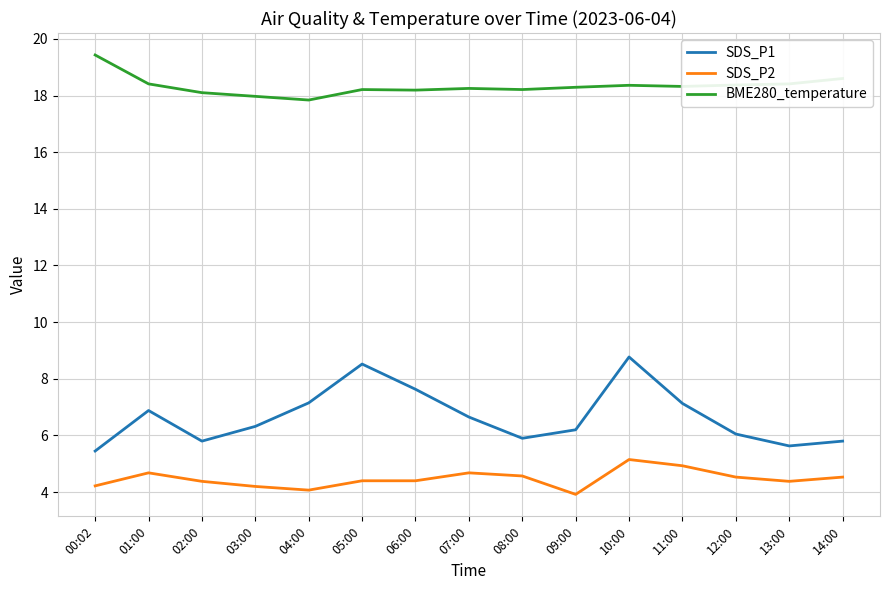

What value does the SDS_P1 series have at 09:00?

6.2